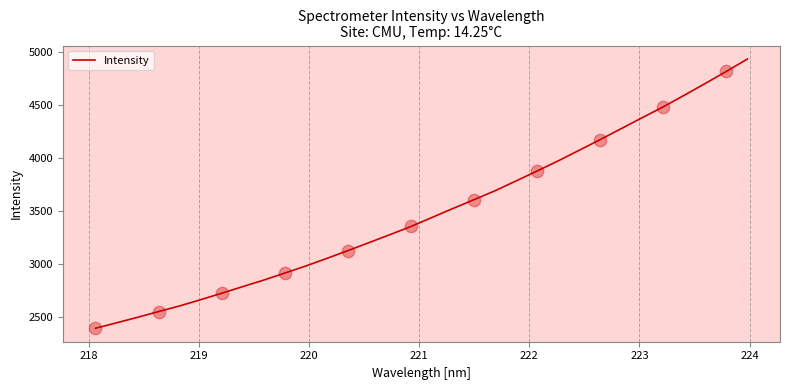

What is the minimum value shown in the chart?

2388.8